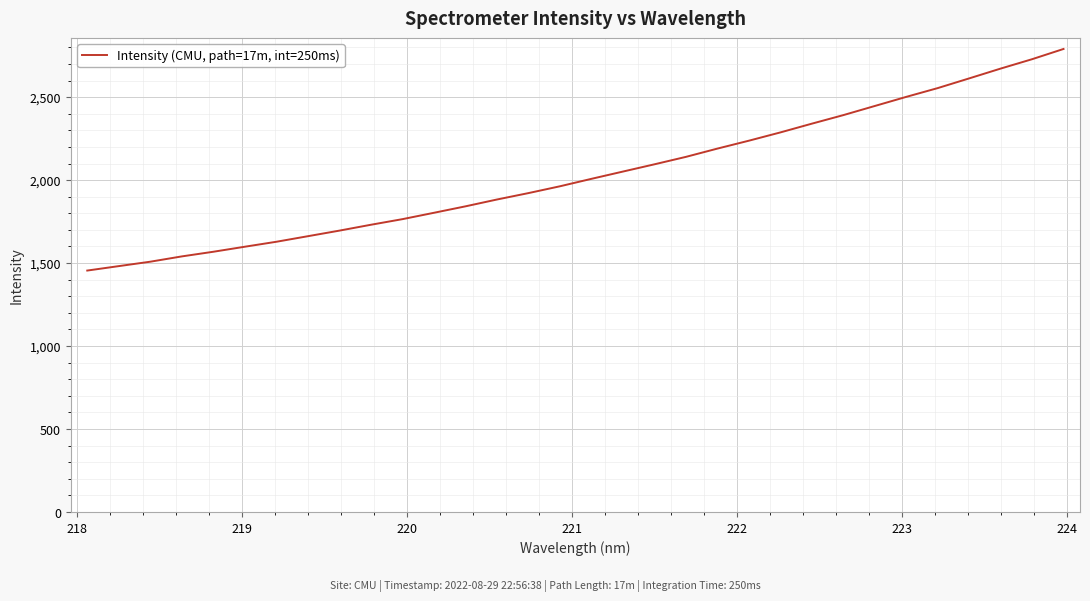

What is the difference between the maximum and minimum values?

1335.4